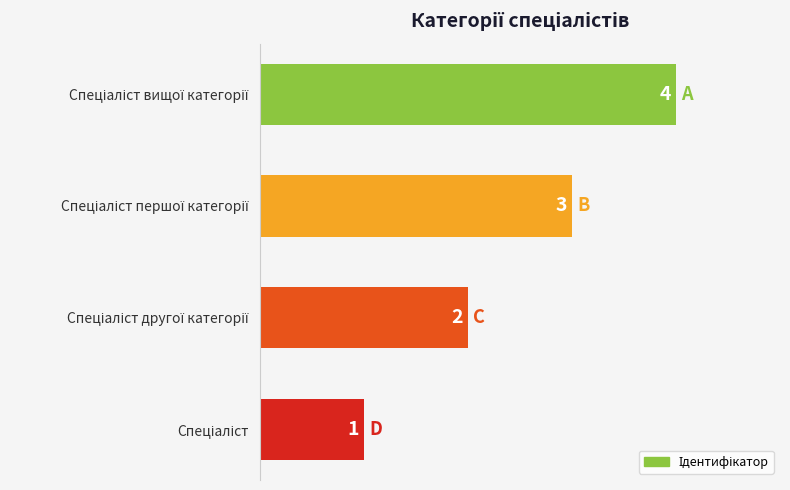

Count the values in the range 2 to 4.

3